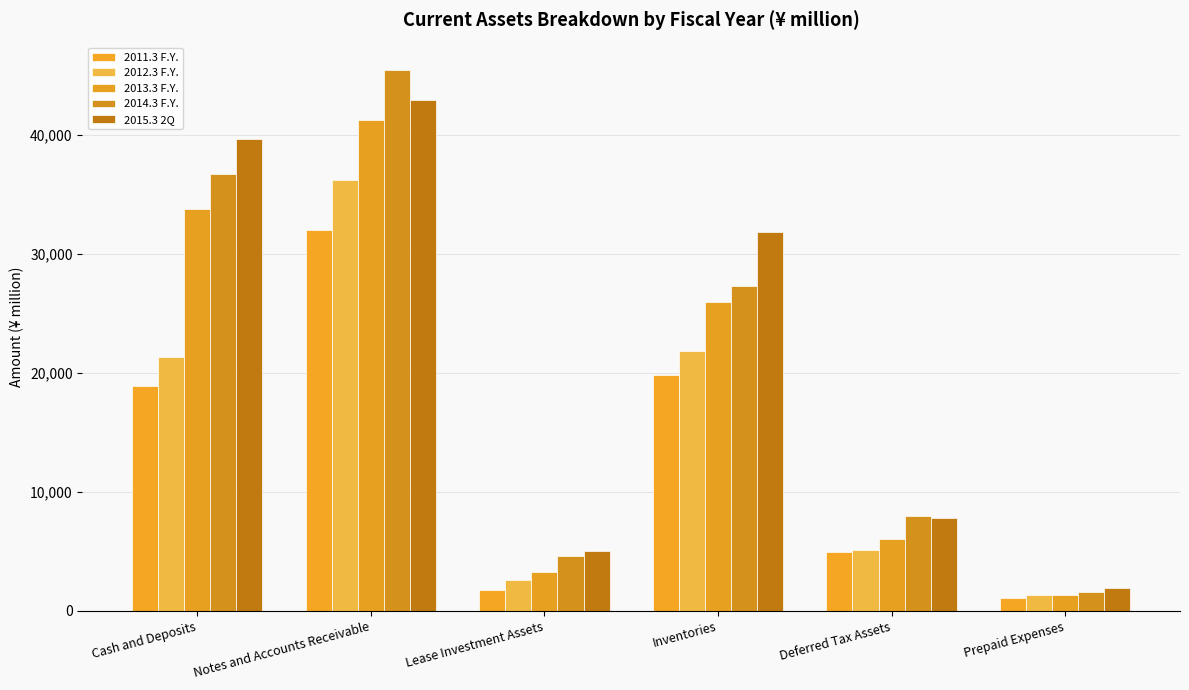

What is the total value across all series at Lease Investment Assets?

17260